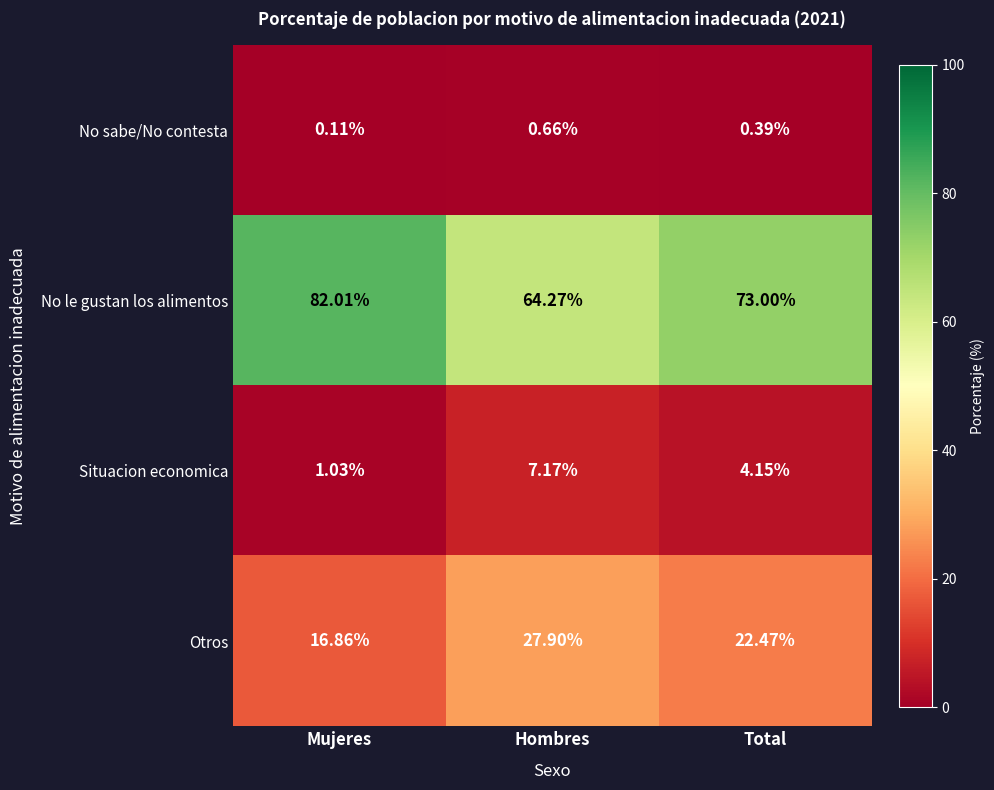

How many series are shown in this chart?

4